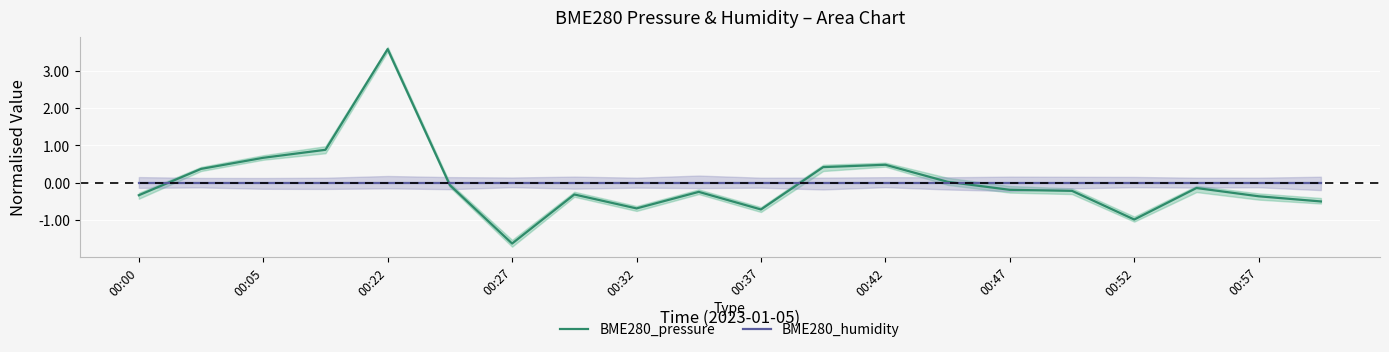

The BME280_pressure series shows 3.6 at 00:22. True or false?

True